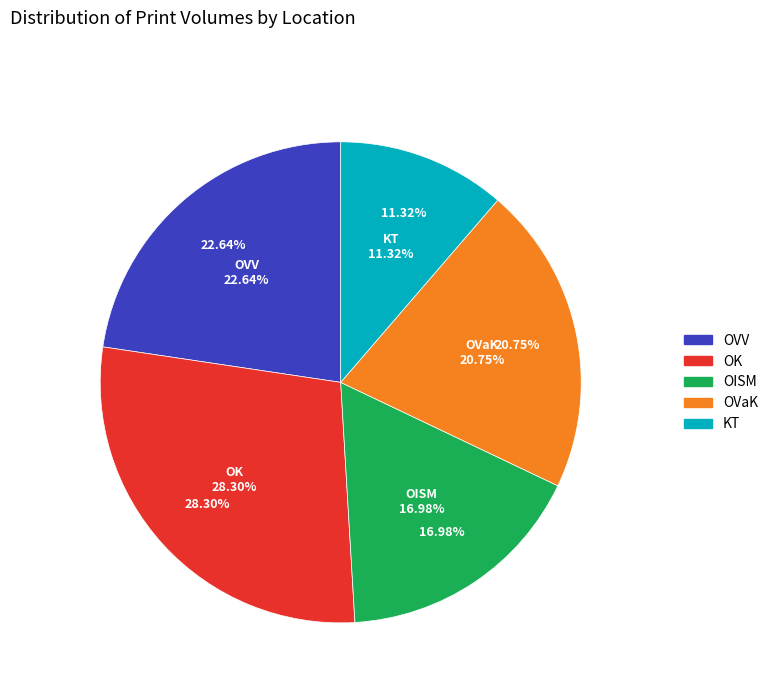

What percentage do OVaK and OK together represent?

49.1%